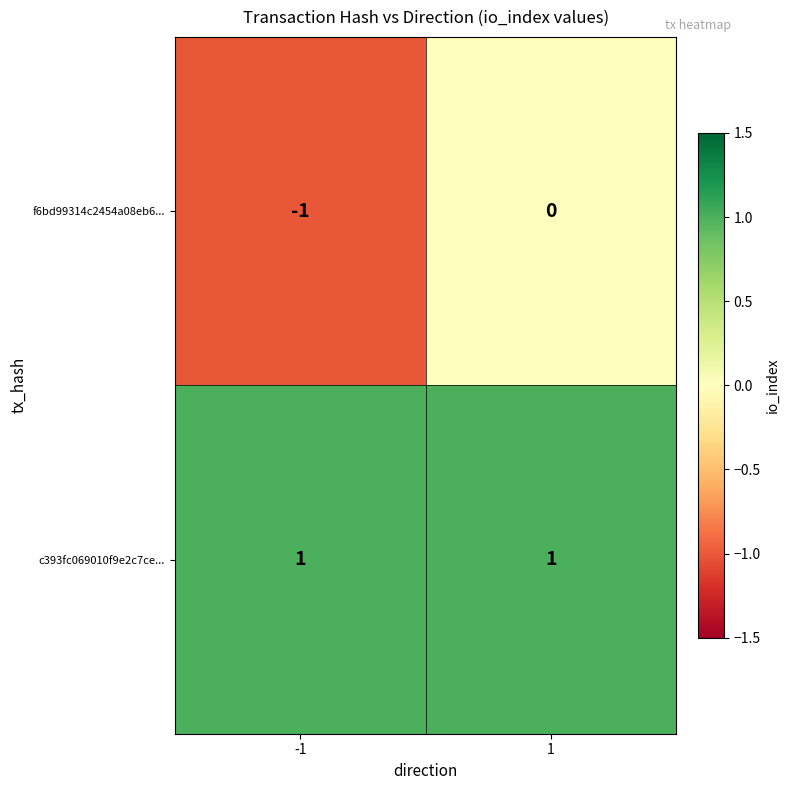

Reading right to left, what are all the values shown in this chart?

f6bd99314c2454a08eb6...: 0	-1
c393fc069010f9e2c7ce...: 1	1